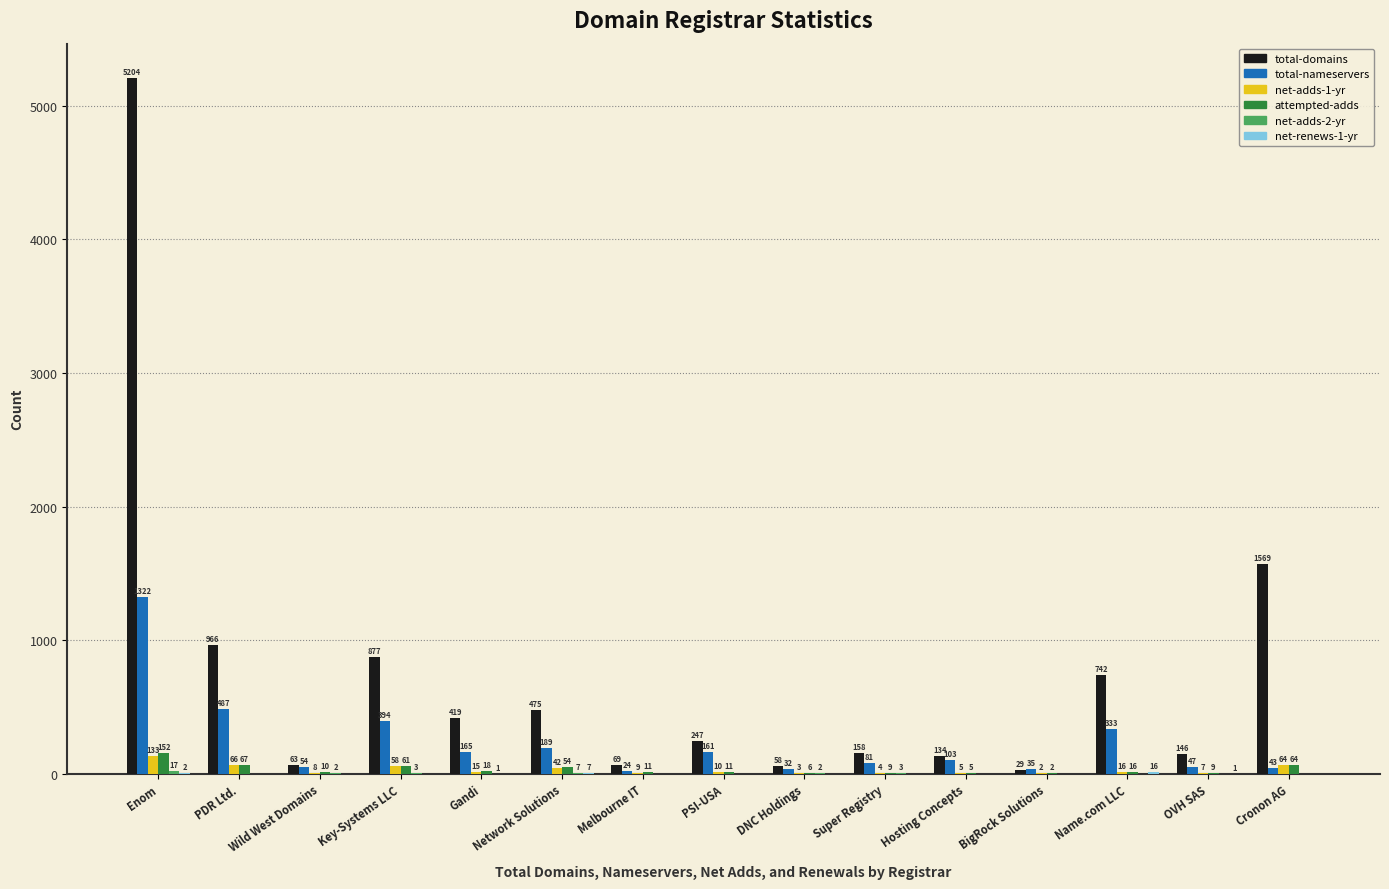

The value of net-adds-1-yr at Name.com LLC is 16. True or false?

True